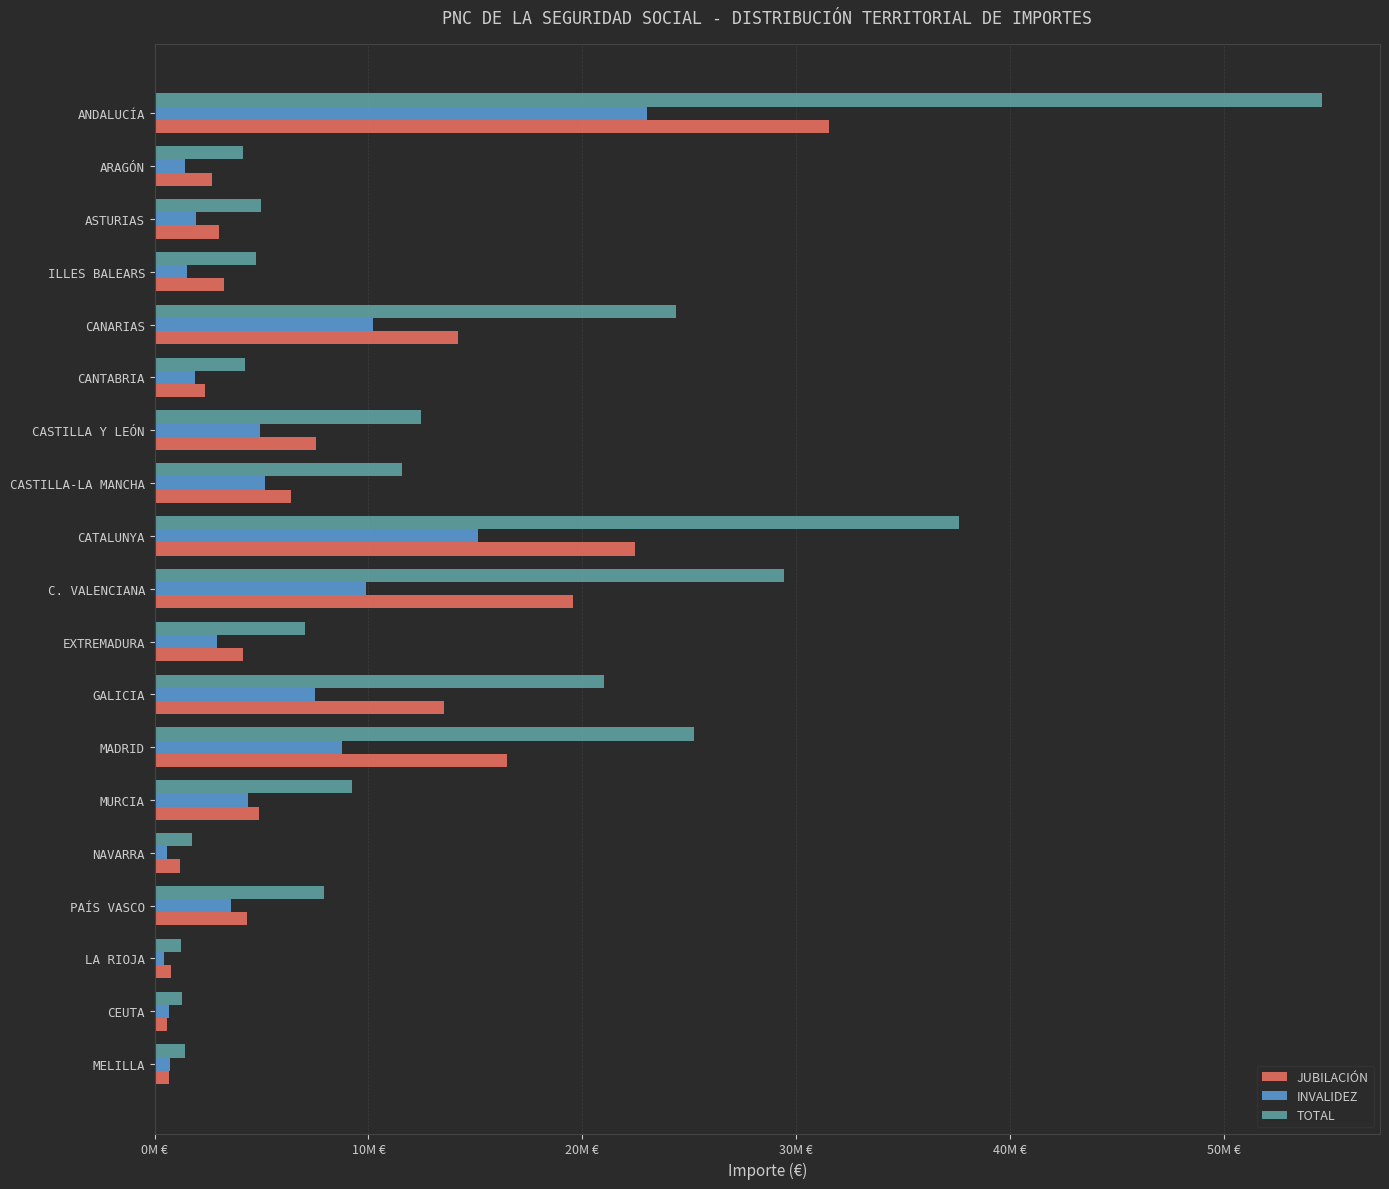

What are all the series names shown in the legend?

JUBILACIÓN, INVALIDEZ, TOTAL